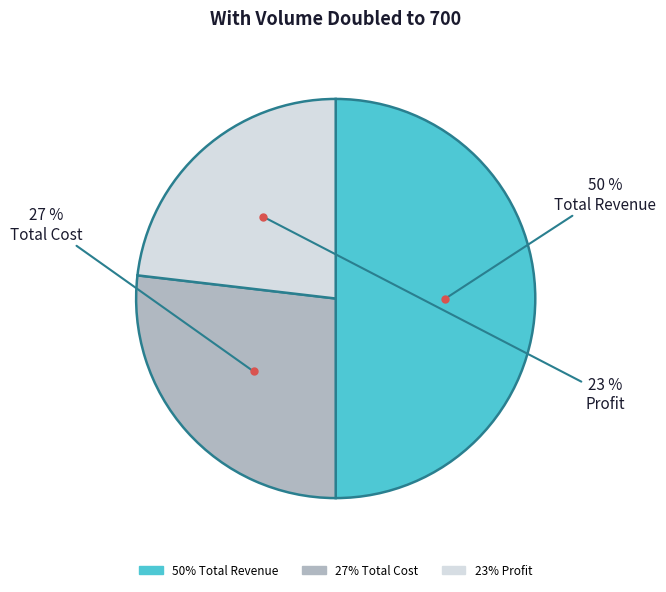

How many segments does this pie chart have?

3